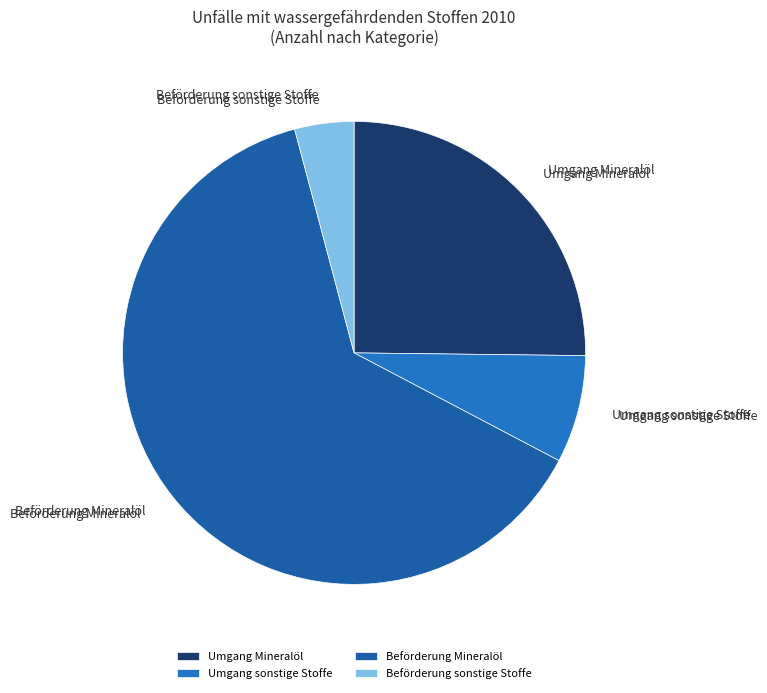

The Beförderung Mineralöl slice represents 63% of the pie. True or false?

True